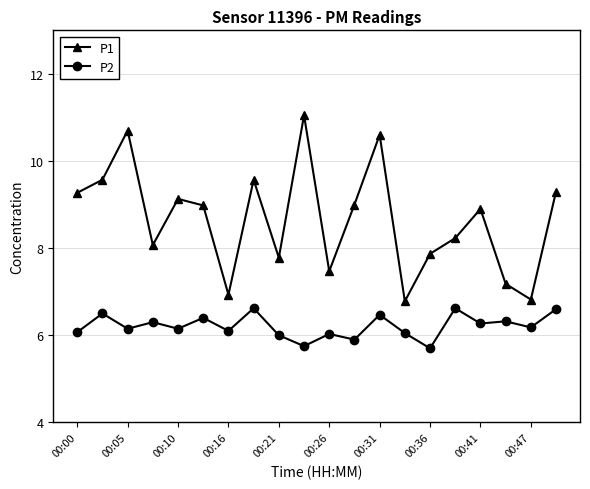

Which series has the largest range (max minus min)?

P1